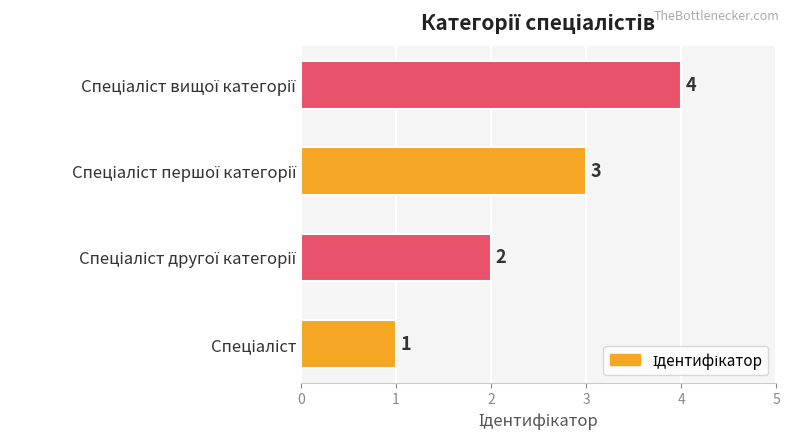

How many values are between 2 and 4?

3